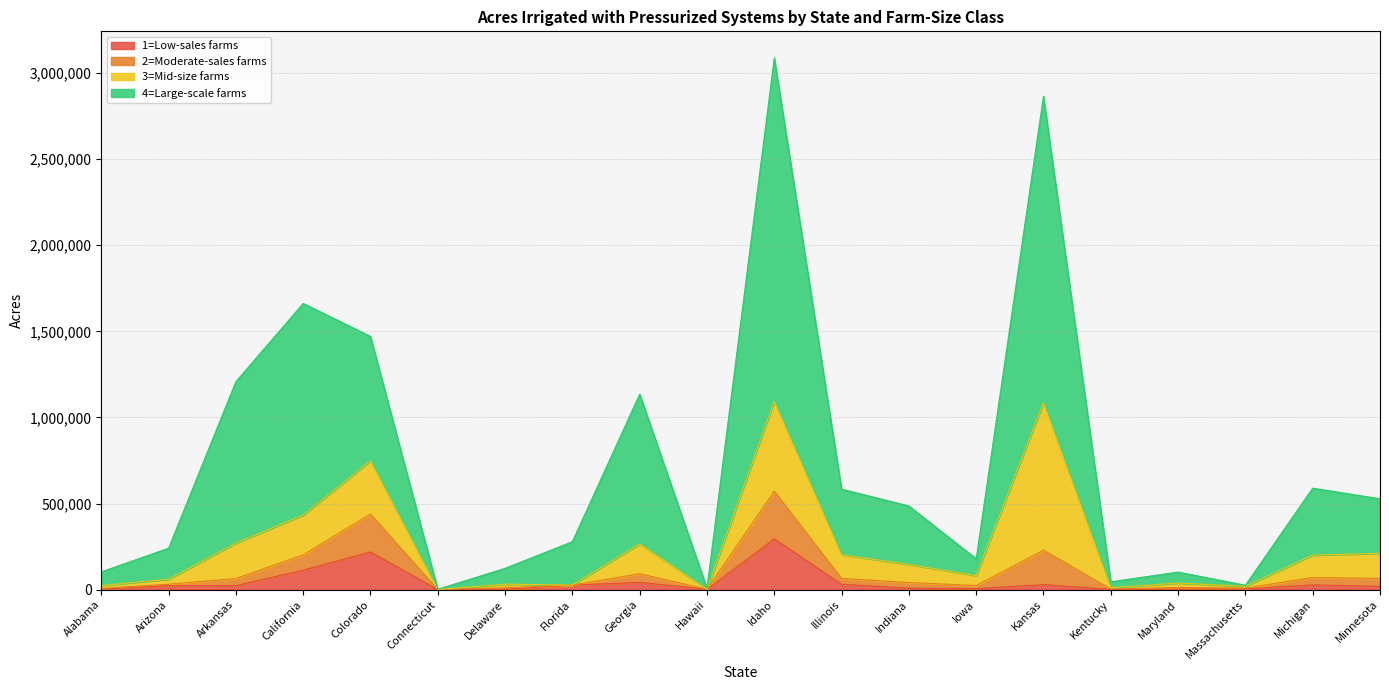

What position from the left is Indiana?

13